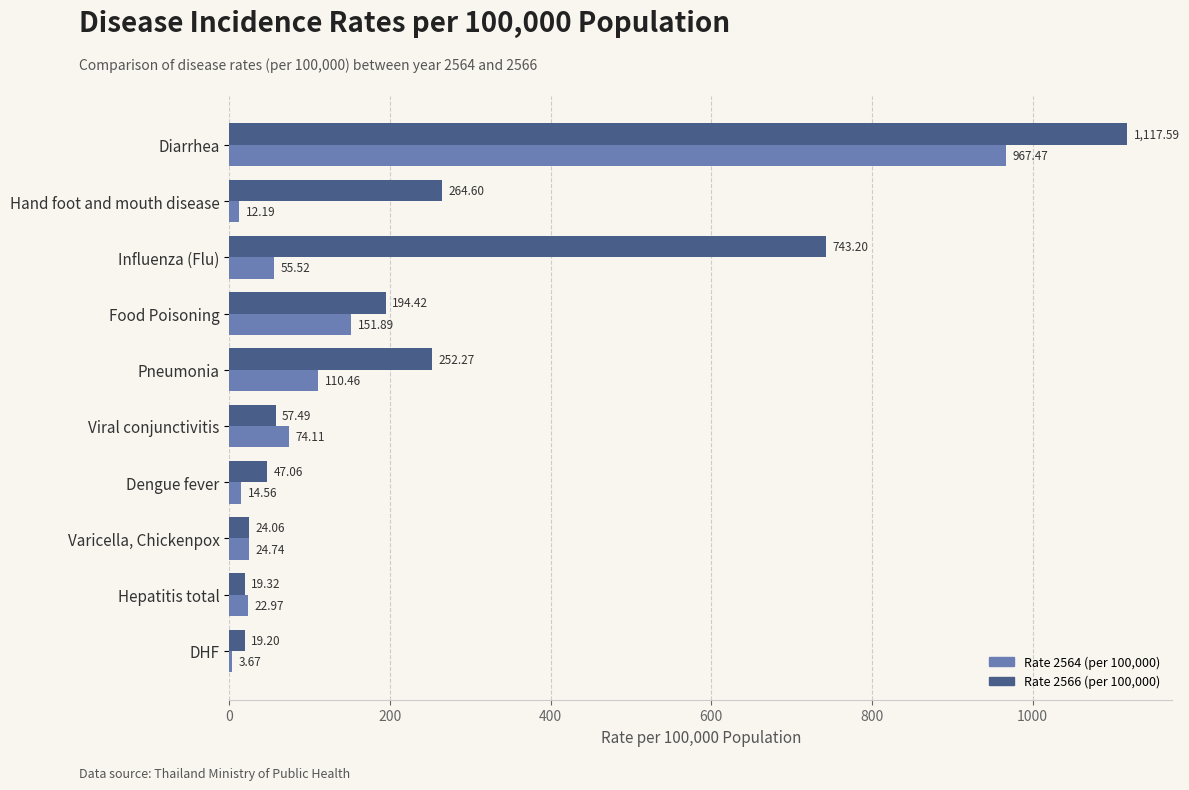

At which category is the sum across all series the highest?

Diarrhea